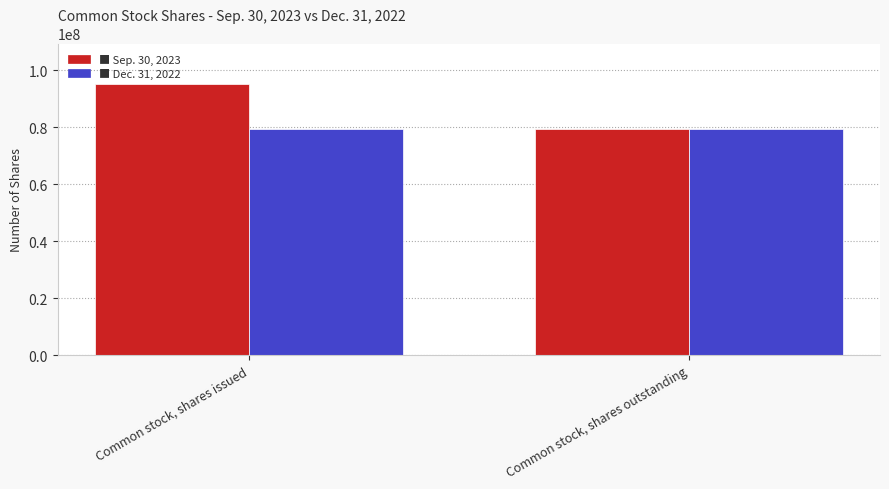

How many groups of bars are there?

2